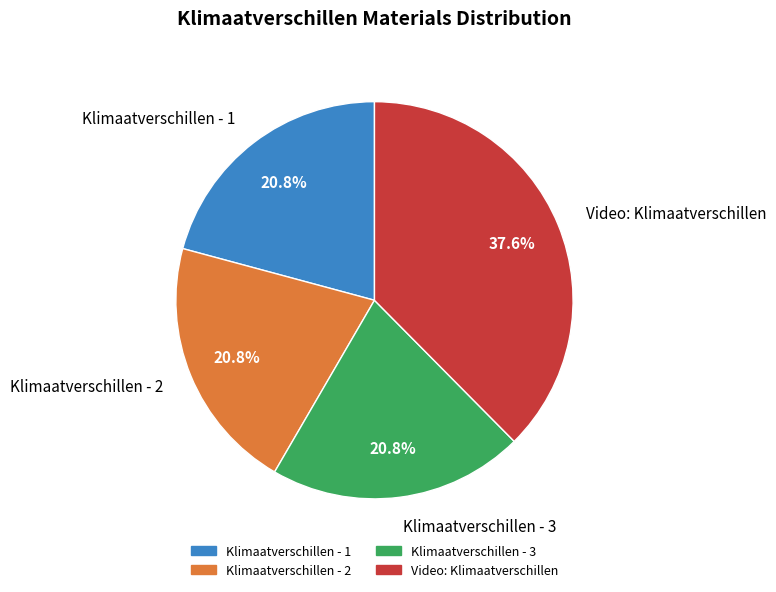

To the nearest percent, what is the combined percentage of Klimaatverschillen - 1 and Klimaatverschillen - 2?

42%